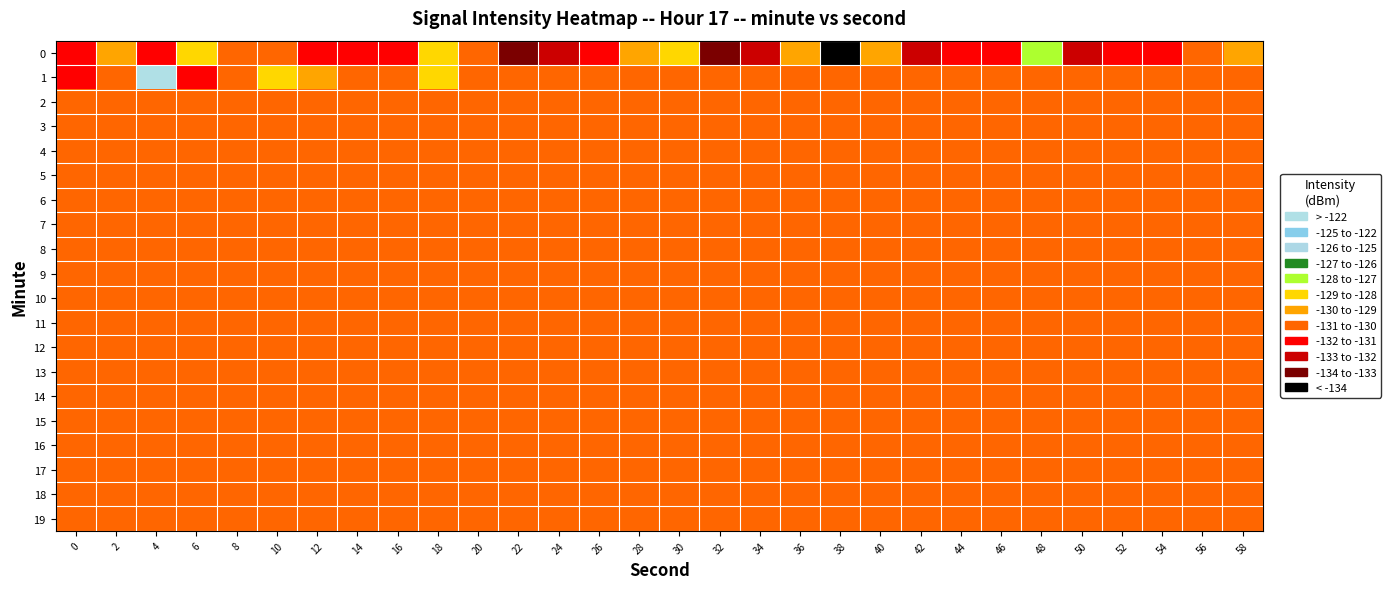

How many series are shown in this chart?

20